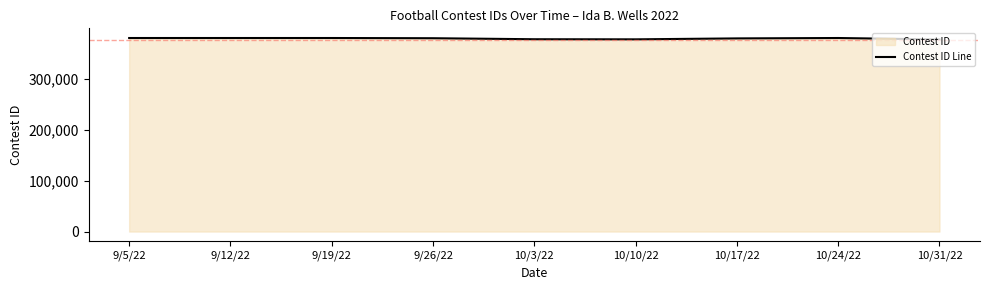

The value at 9/12/22 is 95985. True or false?

False